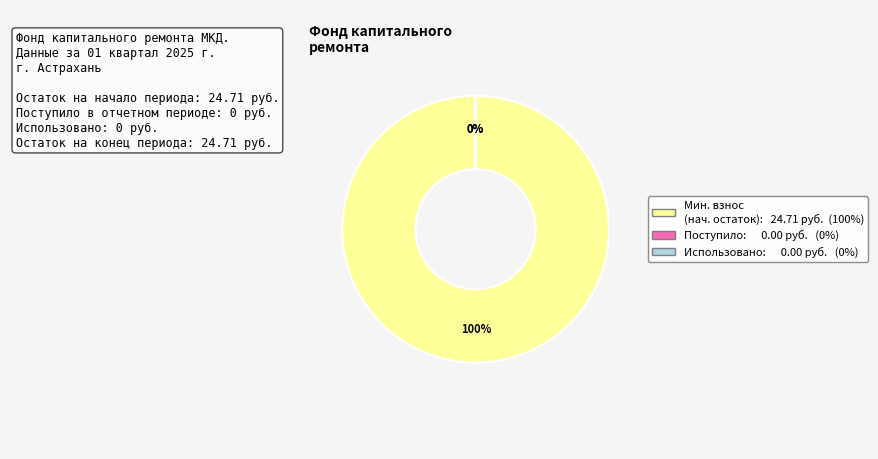

To the nearest percent, what is the average slice percentage?

33%